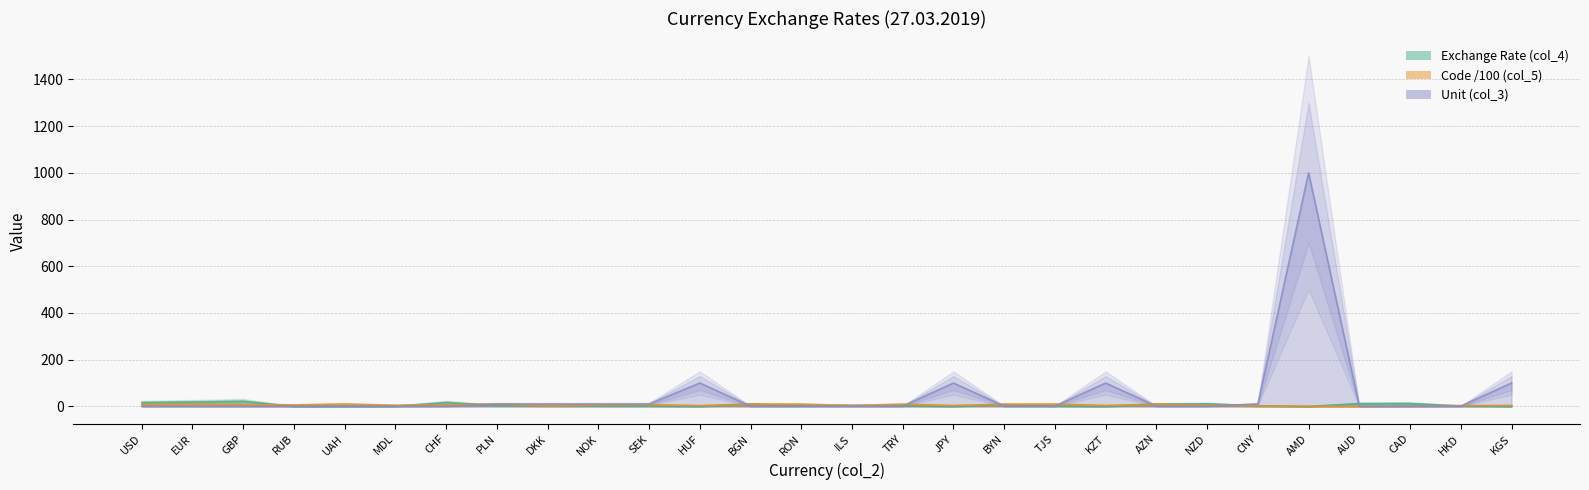

How many lines are shown in the chart?

3